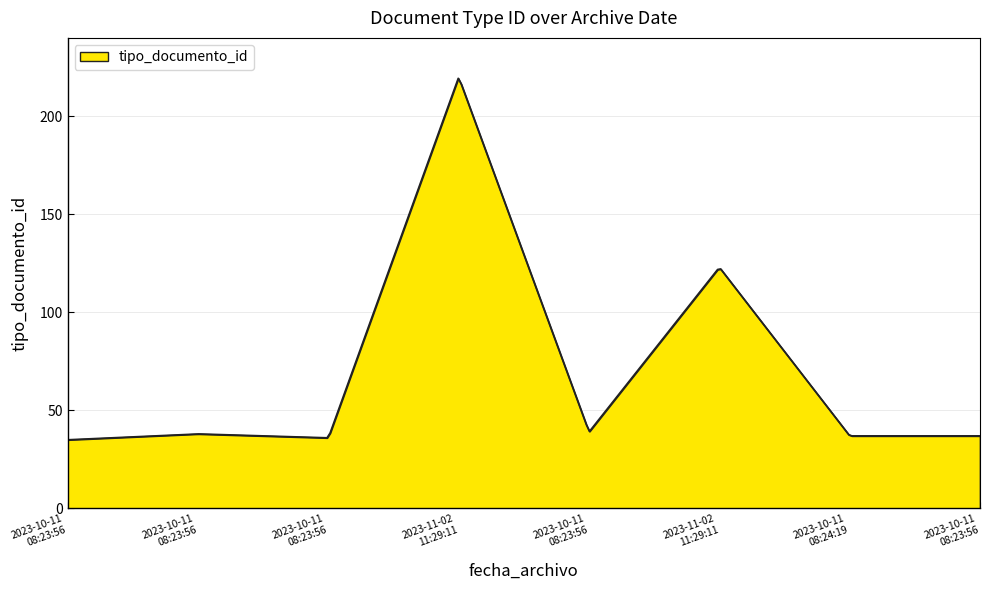

What is the minimum value shown in the chart?

35.0